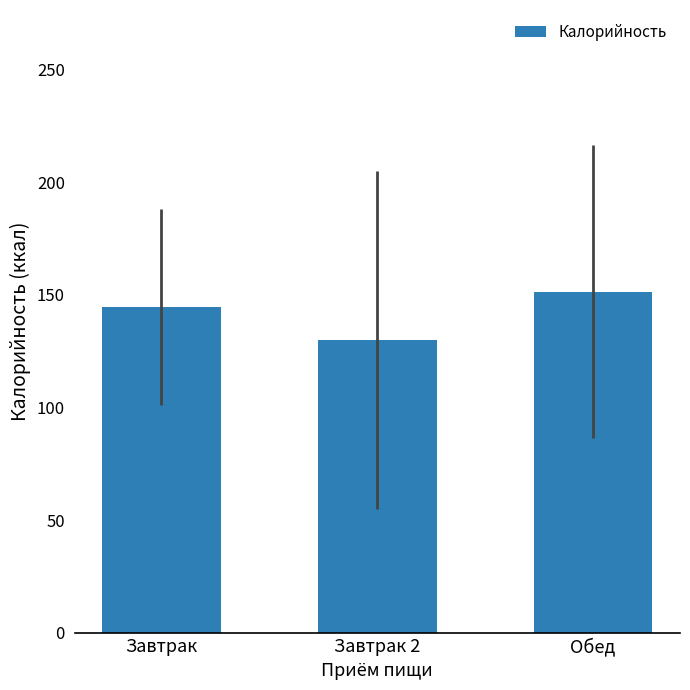

What value does the data have at Завтрак?

144.4